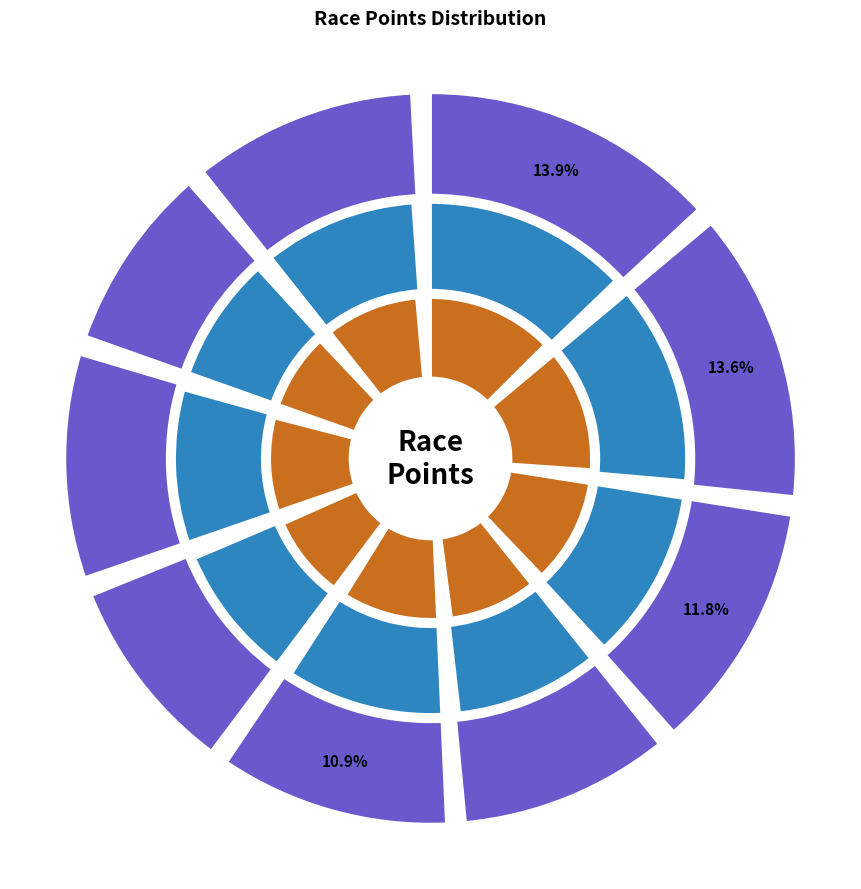

The GA Tech Cycling Calhoun RR slice represents 20% of the pie. True or false?

False